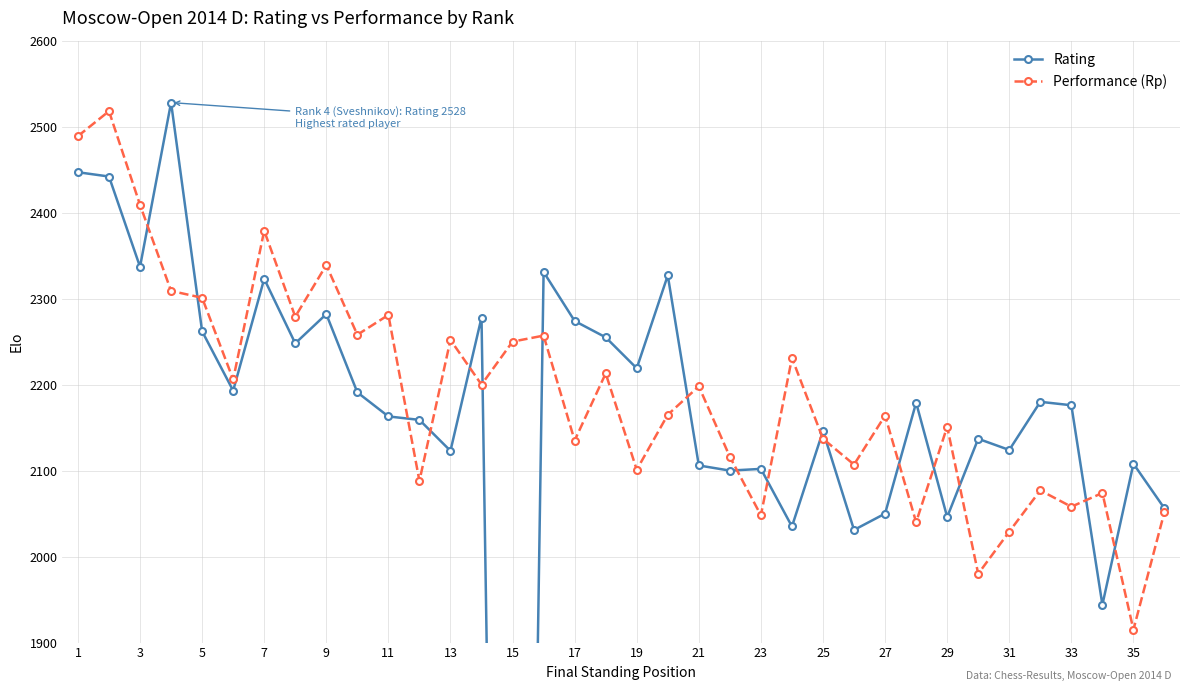

Which series has the largest total across all categories?

Performance (Rp)